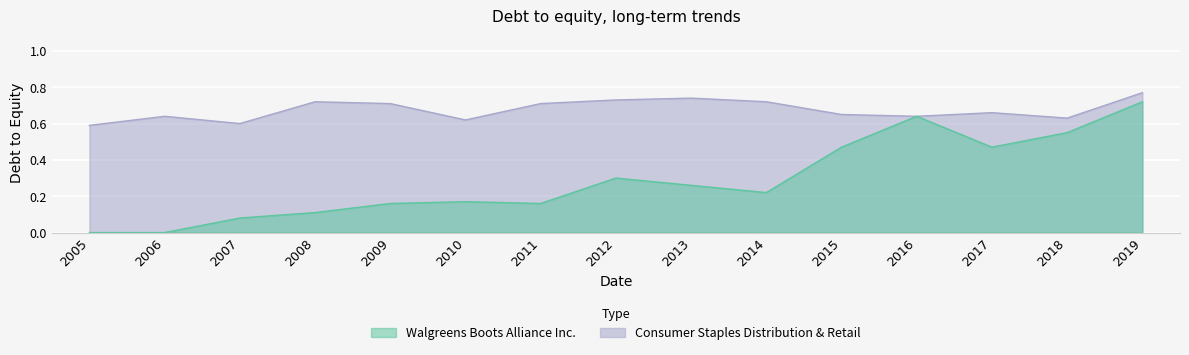

Does the chart display data point markers on the line(s)?

No